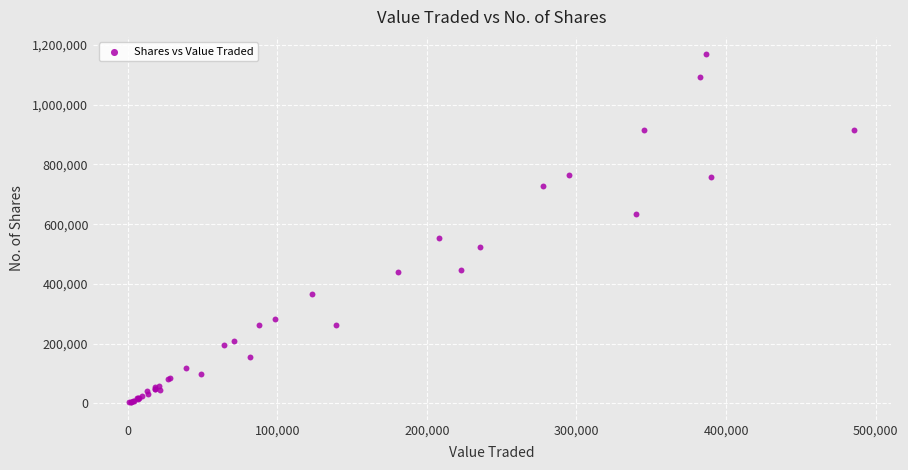

What Y value in the scatter plot is closest to 586142?

552999